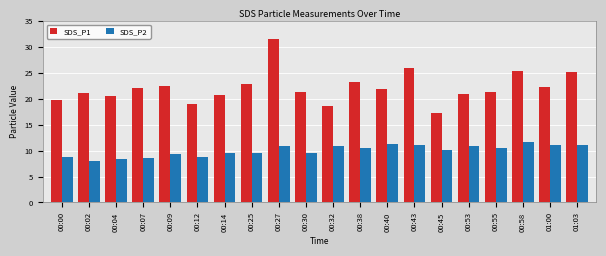

What is the sum of all SDS_P1 values?

443.4